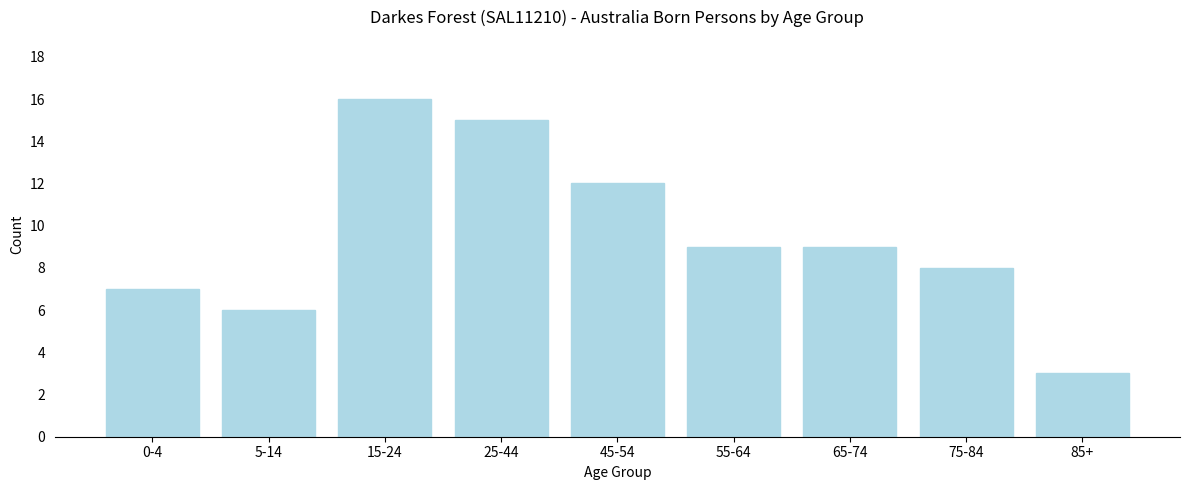

Reading left to right, list all the values displayed in this chart.

7	6	16	15	12	9	9	8	3